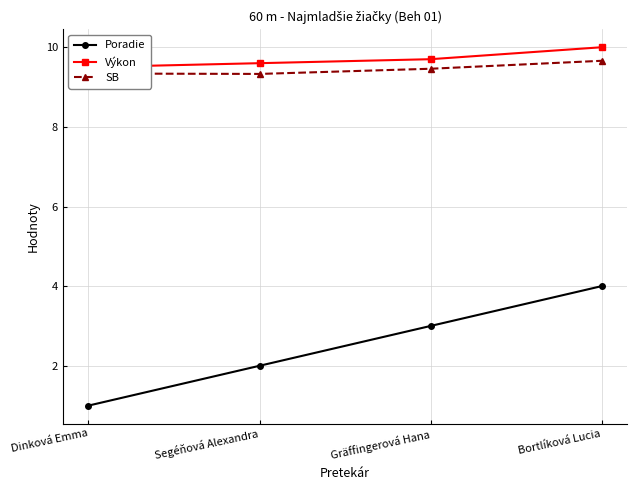

True or false: SB and Výkon intersect in this chart.

False